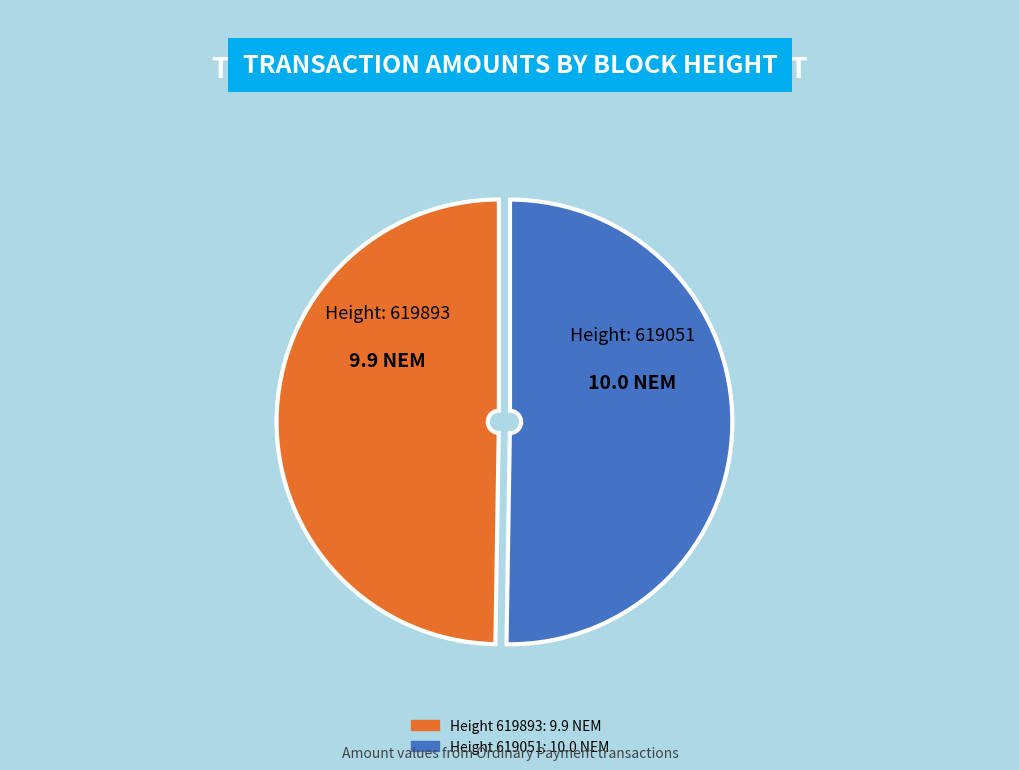

Does any single category account for the majority?

Yes